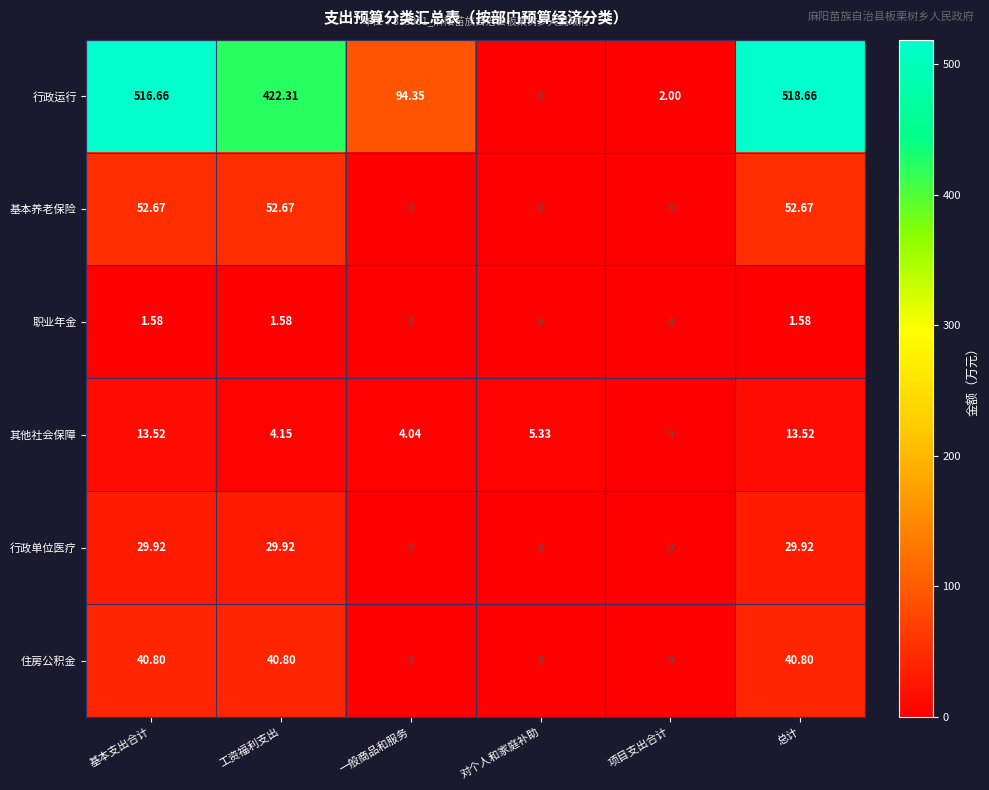

At which category does the chart reach its peak across all series?

总计